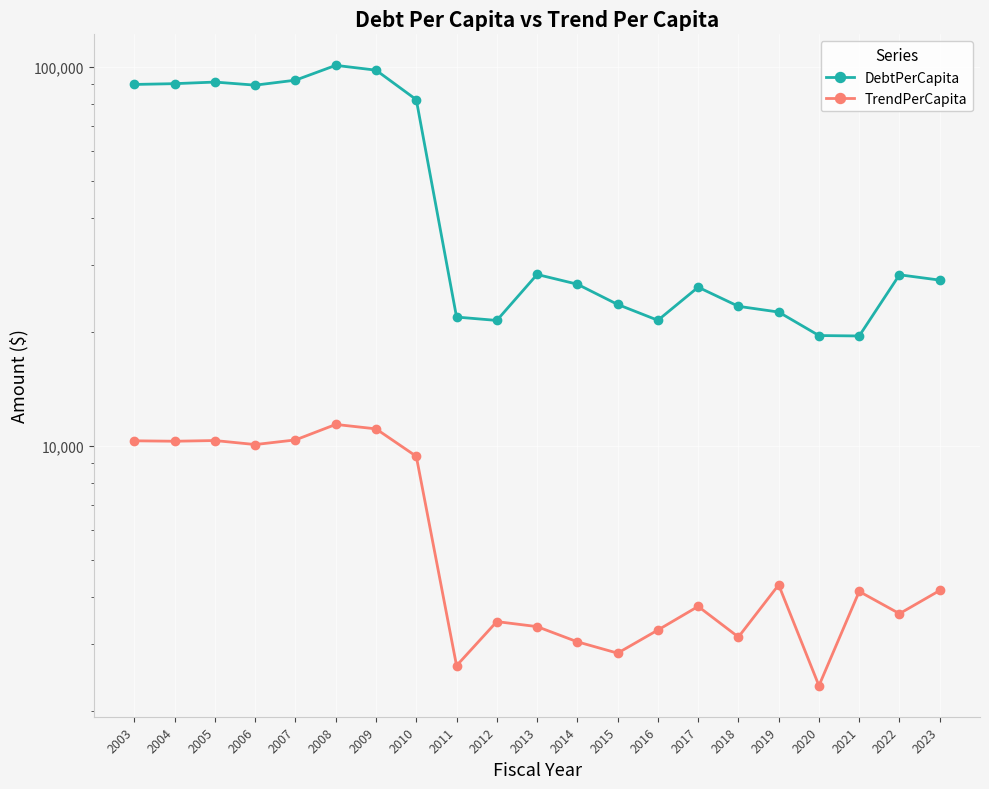

The value of DebtPerCapita at 2011 is 32542.0. True or false?

False